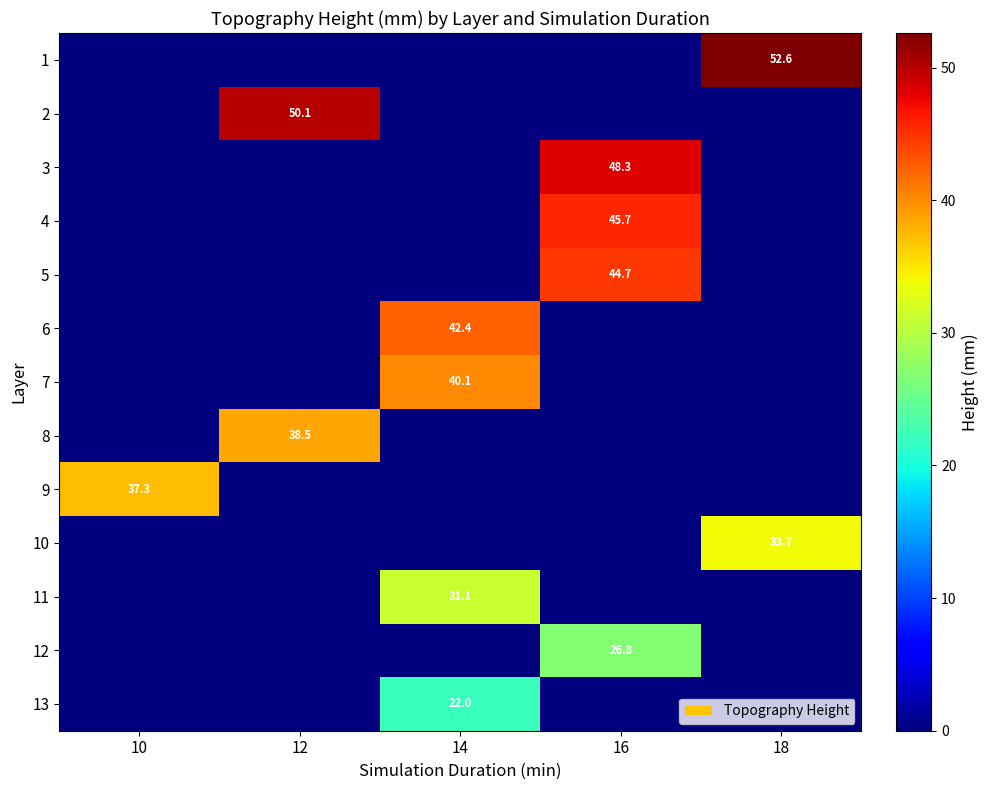

How many data points does each series have?

5